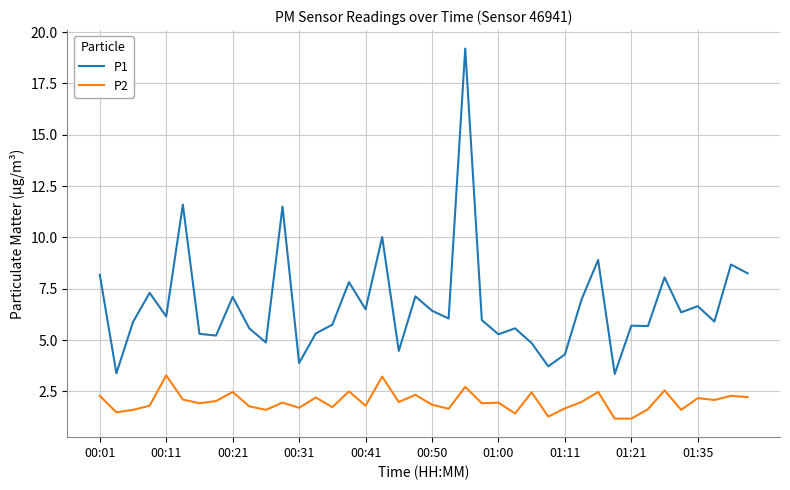

Which series has the widest spread of values?

P1